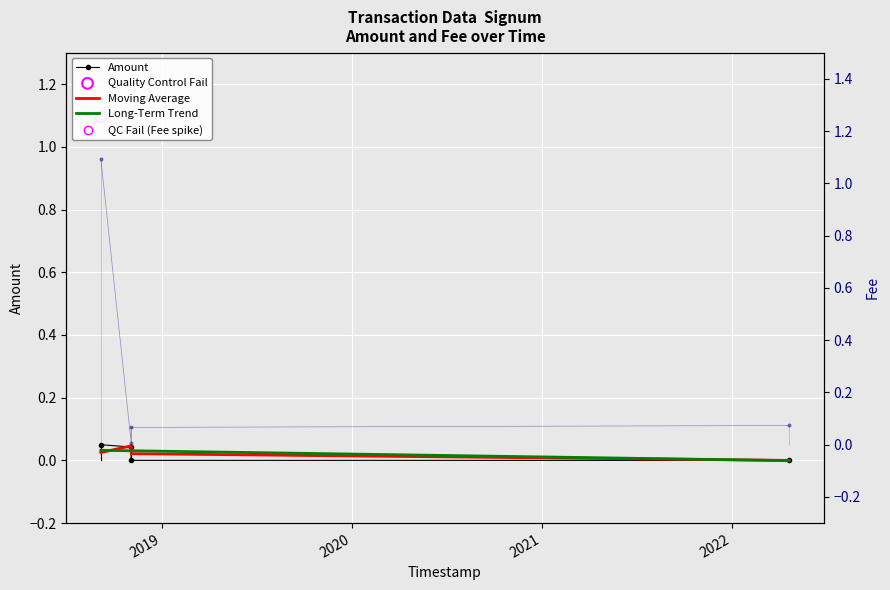

Which series has the largest total across all categories?

Fee (right axis)